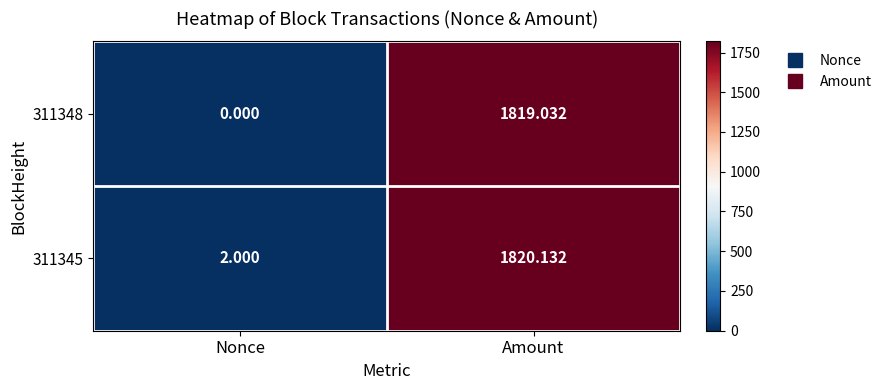

Where does the 311345 series first go above 1820?

Amount